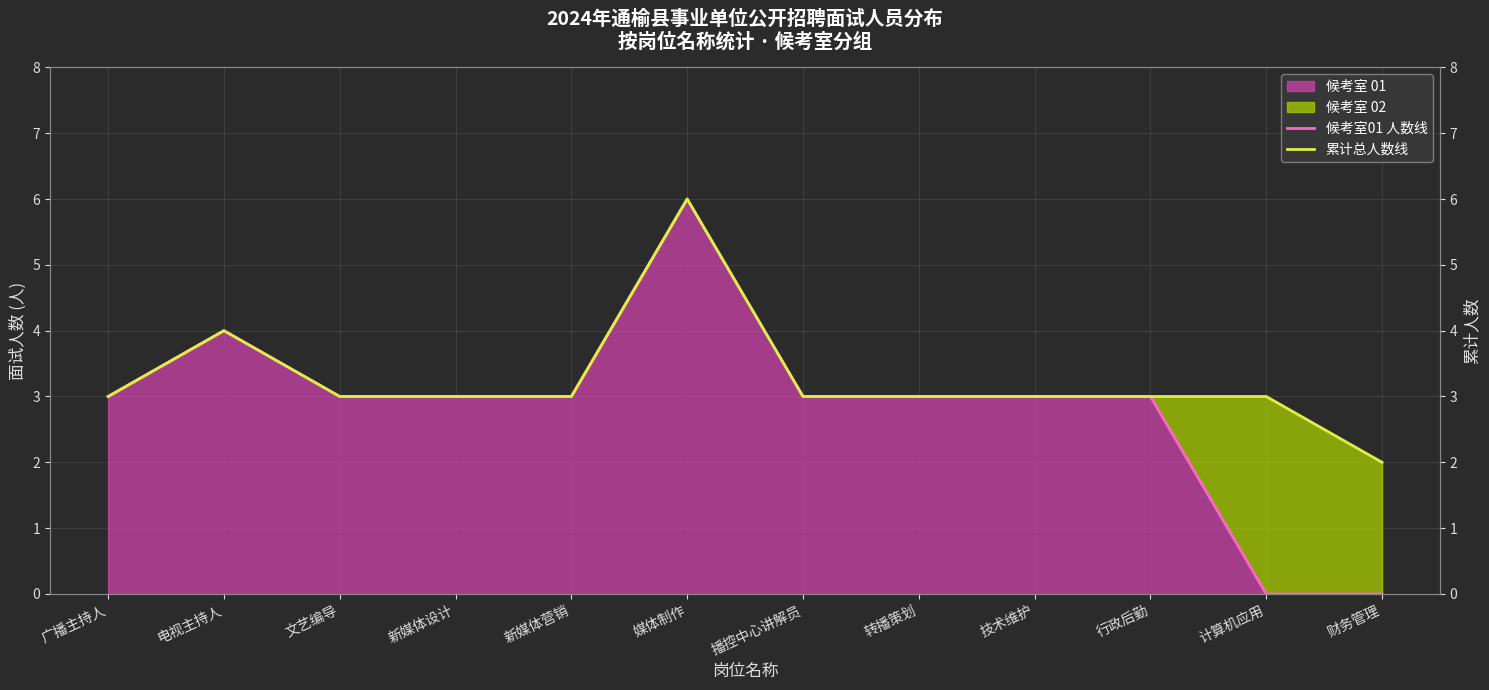

Is it true that 累计总人数线 equals 3 at 媒体制作?

False